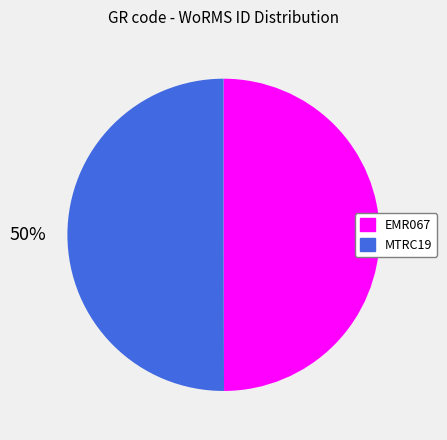

How many segments does this pie chart have?

2